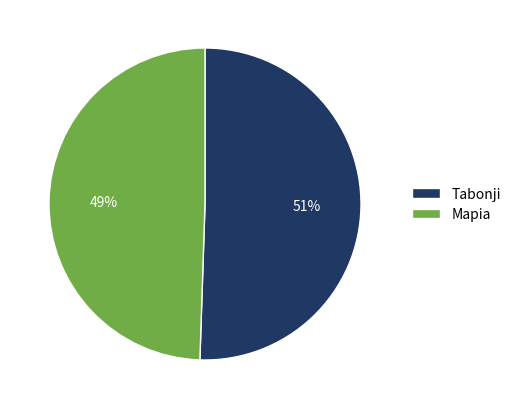

The Tabonji slice represents 51% of the pie. True or false?

True